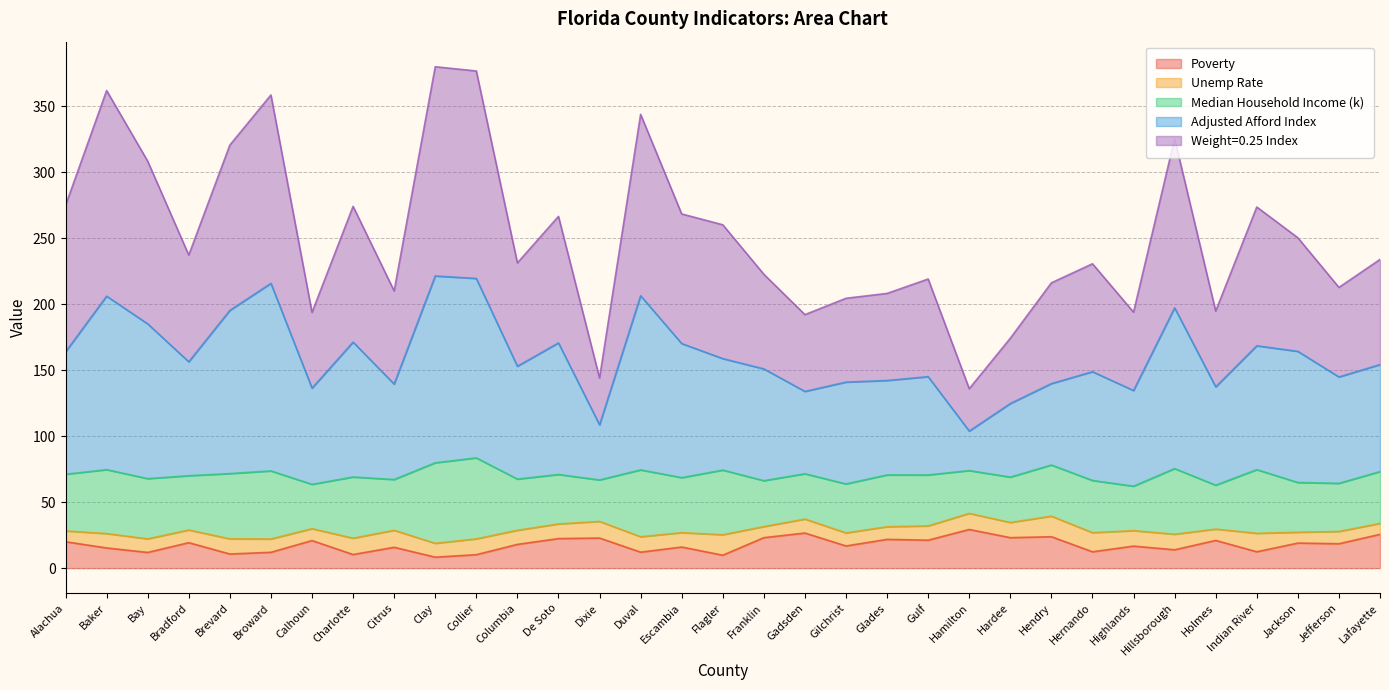

What is the total value across all series at Hamilton?

136.0